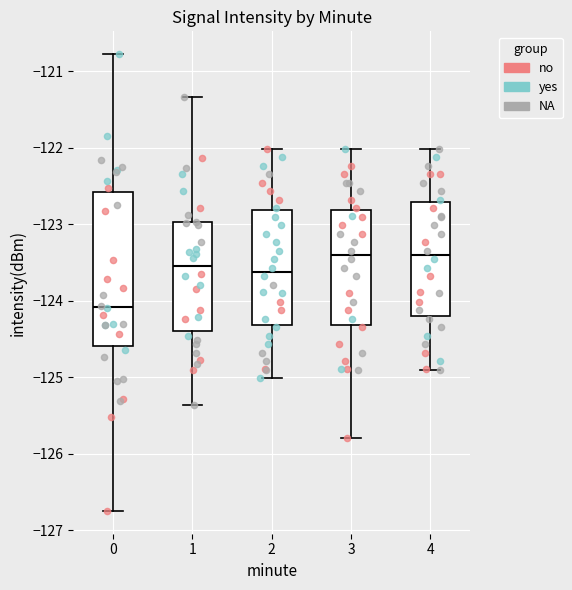

Reading left to right, transcribe this box plot: for each box, give where its median line is, the range the box spans, and where its two whiskers end, as read against the y-axis. The values are not printed on the chart, so give them approximately, as read against the axis.

0: median -124.1, box -124.6 to -122.6, whiskers -126.7 to -120.8
1: median -123.5, box -124.4 to -123.0, whiskers -125.4 to -121.3
2: median -123.6, box -124.3 to -122.8, whiskers -125.0 to -122.0
3: median -123.4, box -124.3 to -122.8, whiskers -125.8 to -122.0
4: median -123.4, box -124.2 to -122.7, whiskers -124.9 to -122.0